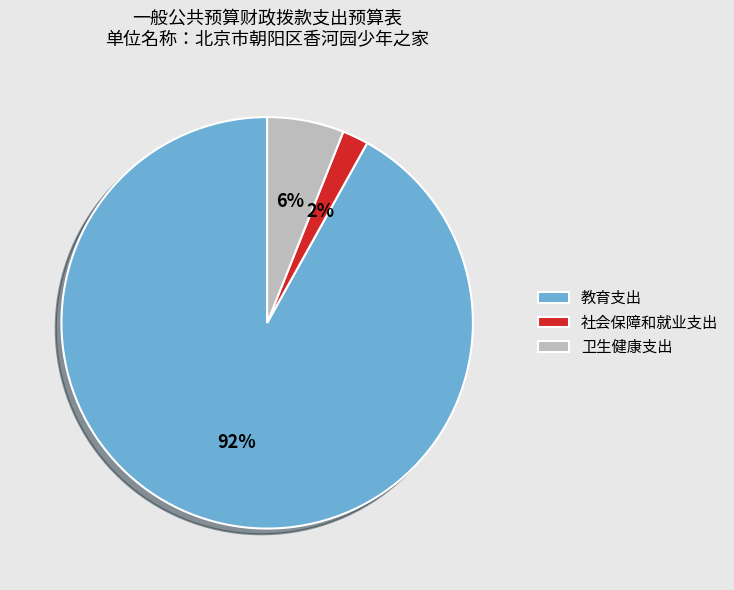

Rank the categories by value from highest to lowest.

教育支出, 卫生健康支出, 社会保障和就业支出